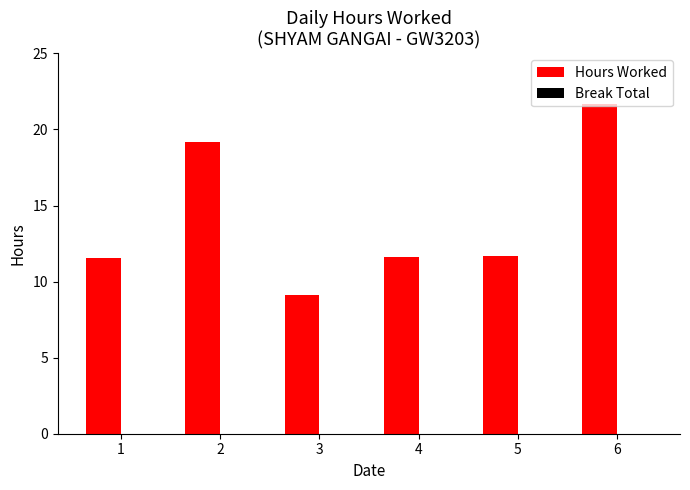

What value does the data have at 1?

11.6